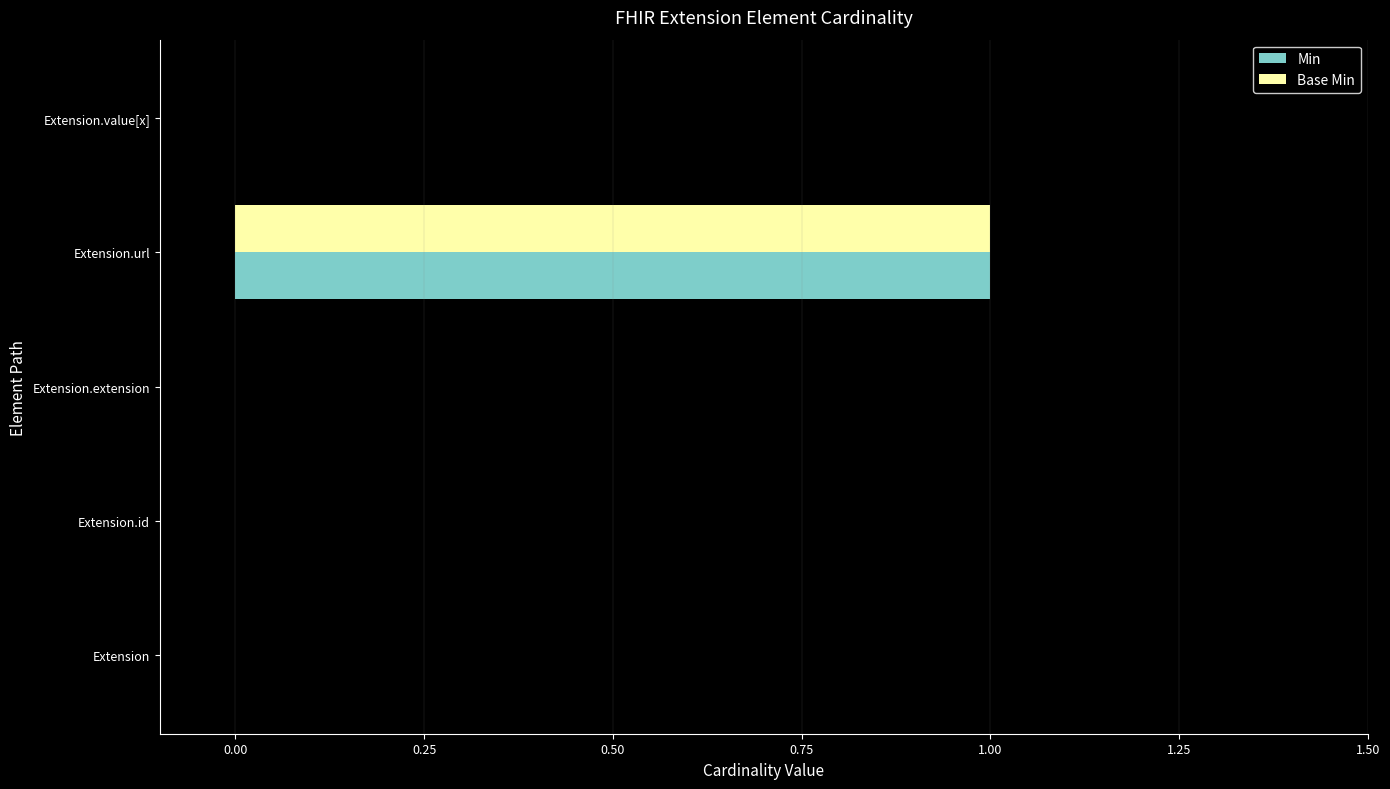

Which category has the highest value in the Min series?

Extension.url